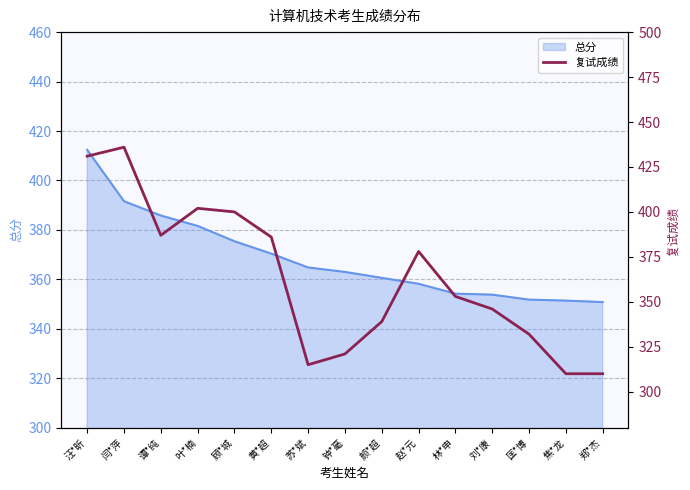

What is the smallest value displayed?

310